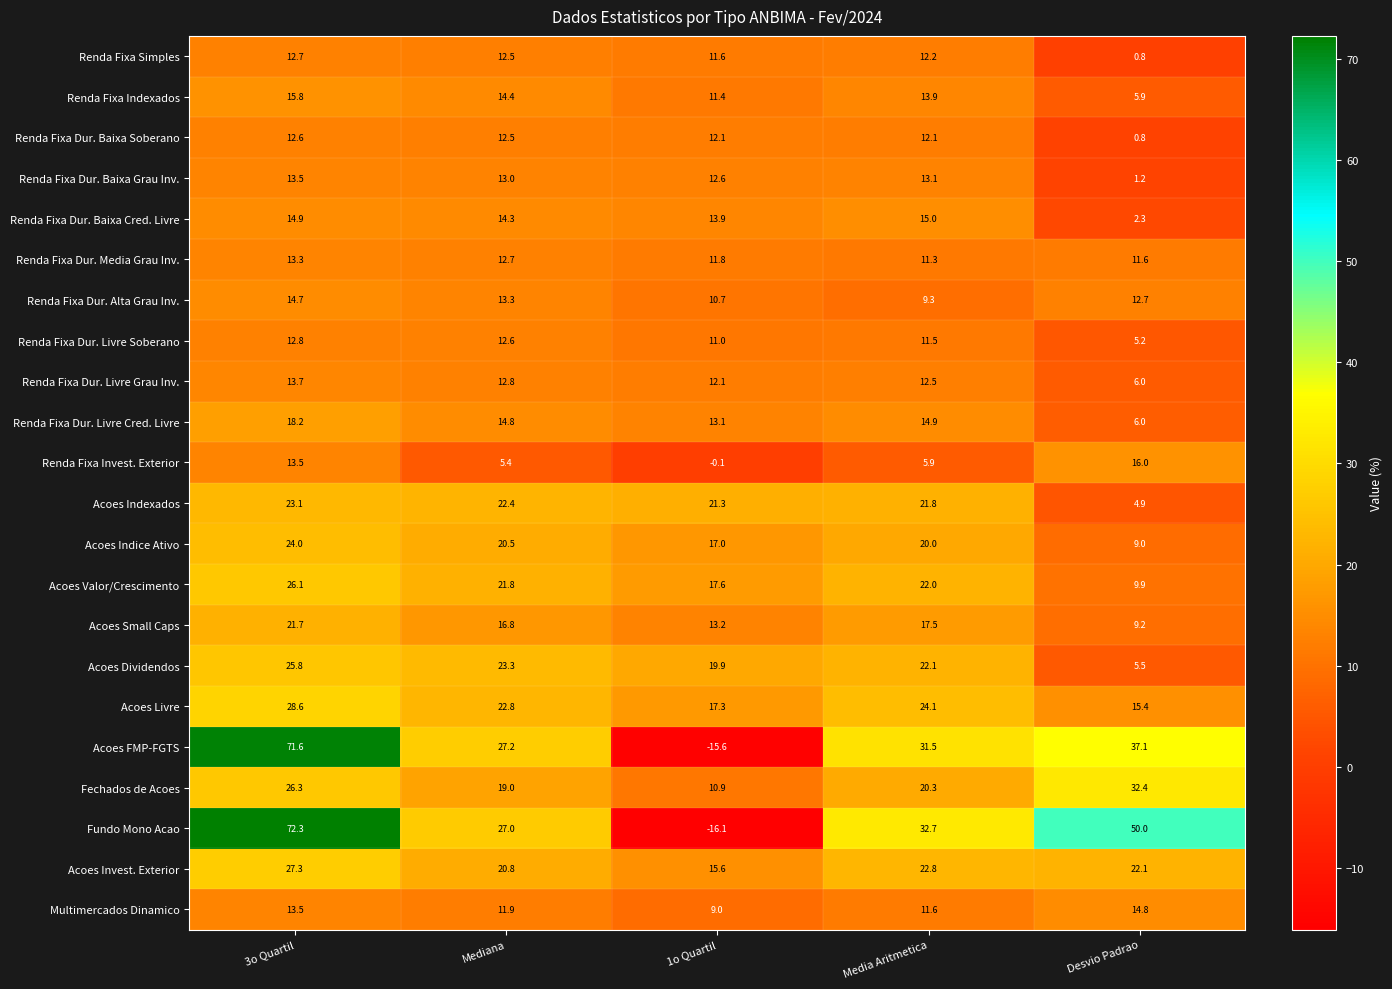

Which category has the lowest value across all series?

1o Quartil